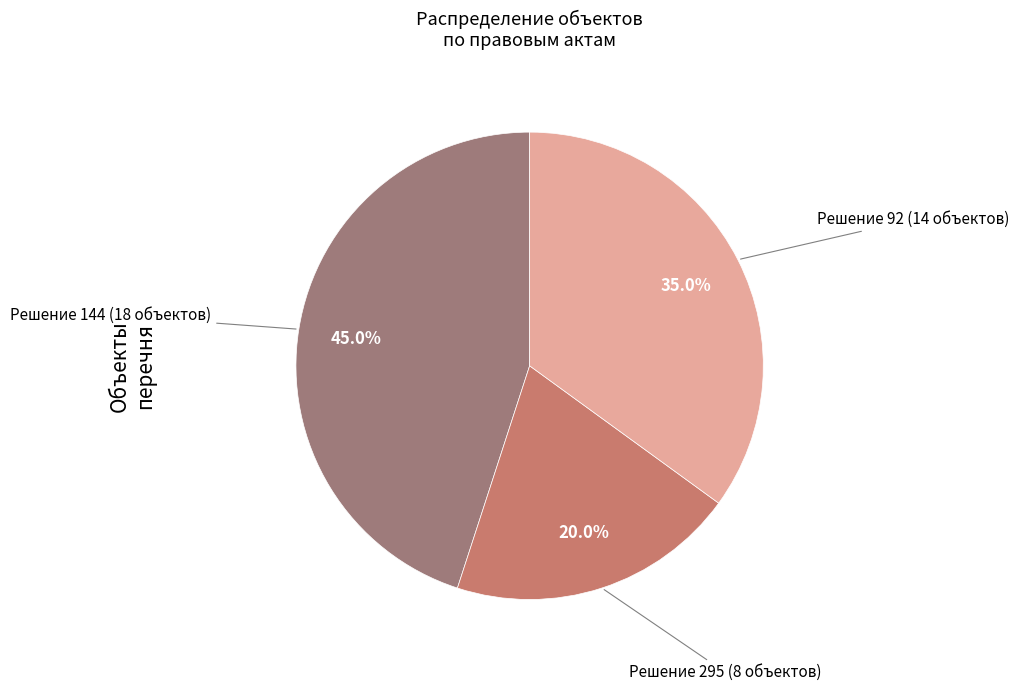

Is there a majority slice in this chart?

No